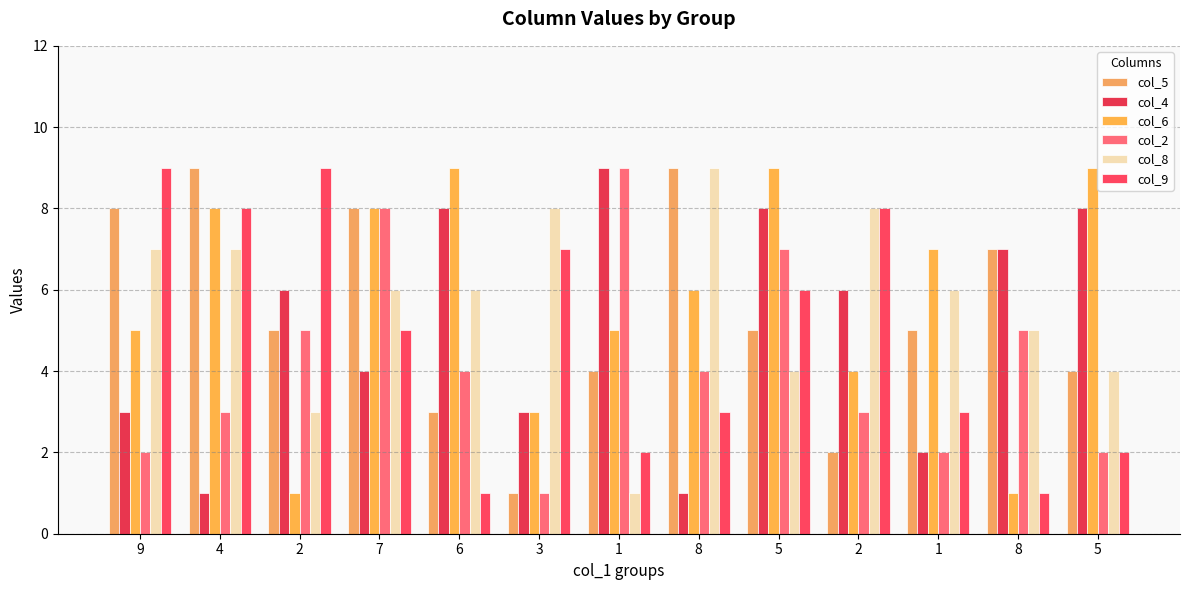

The col_2 series shows 2 at 1. True or false?

True